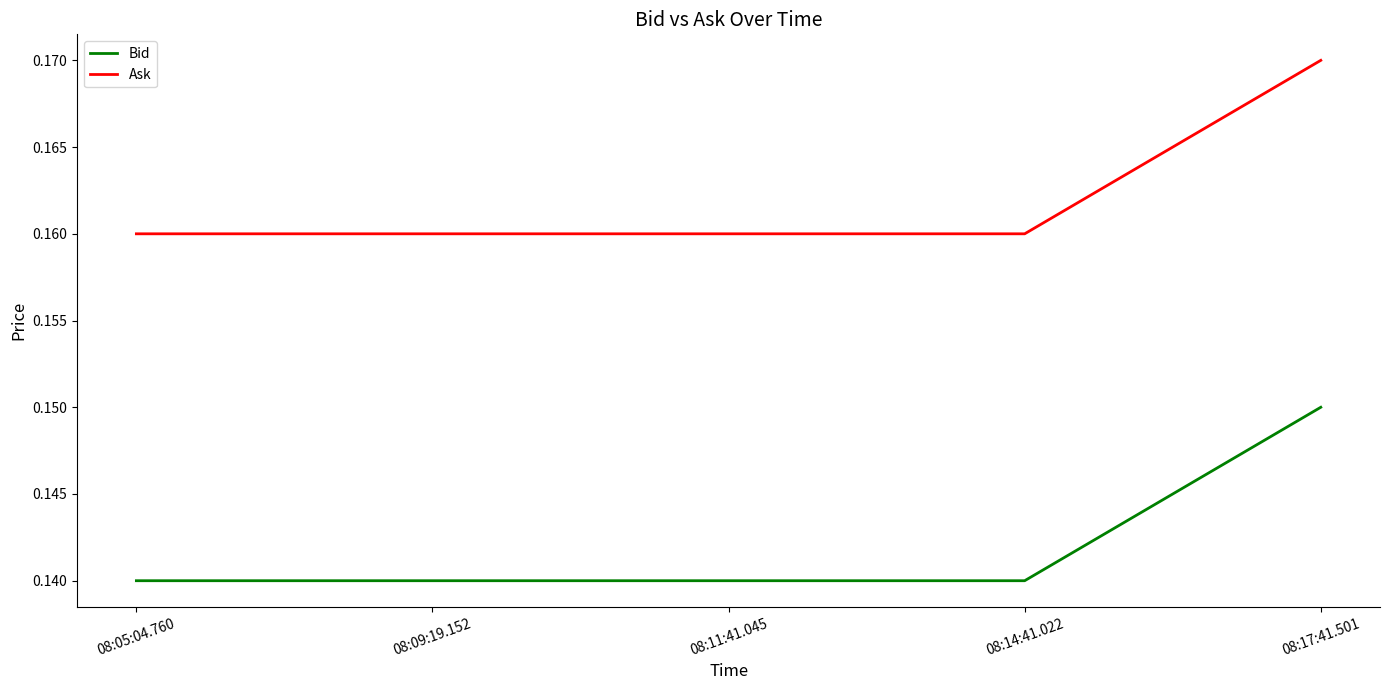

True or false: Bid and Ask cross at least once.

False